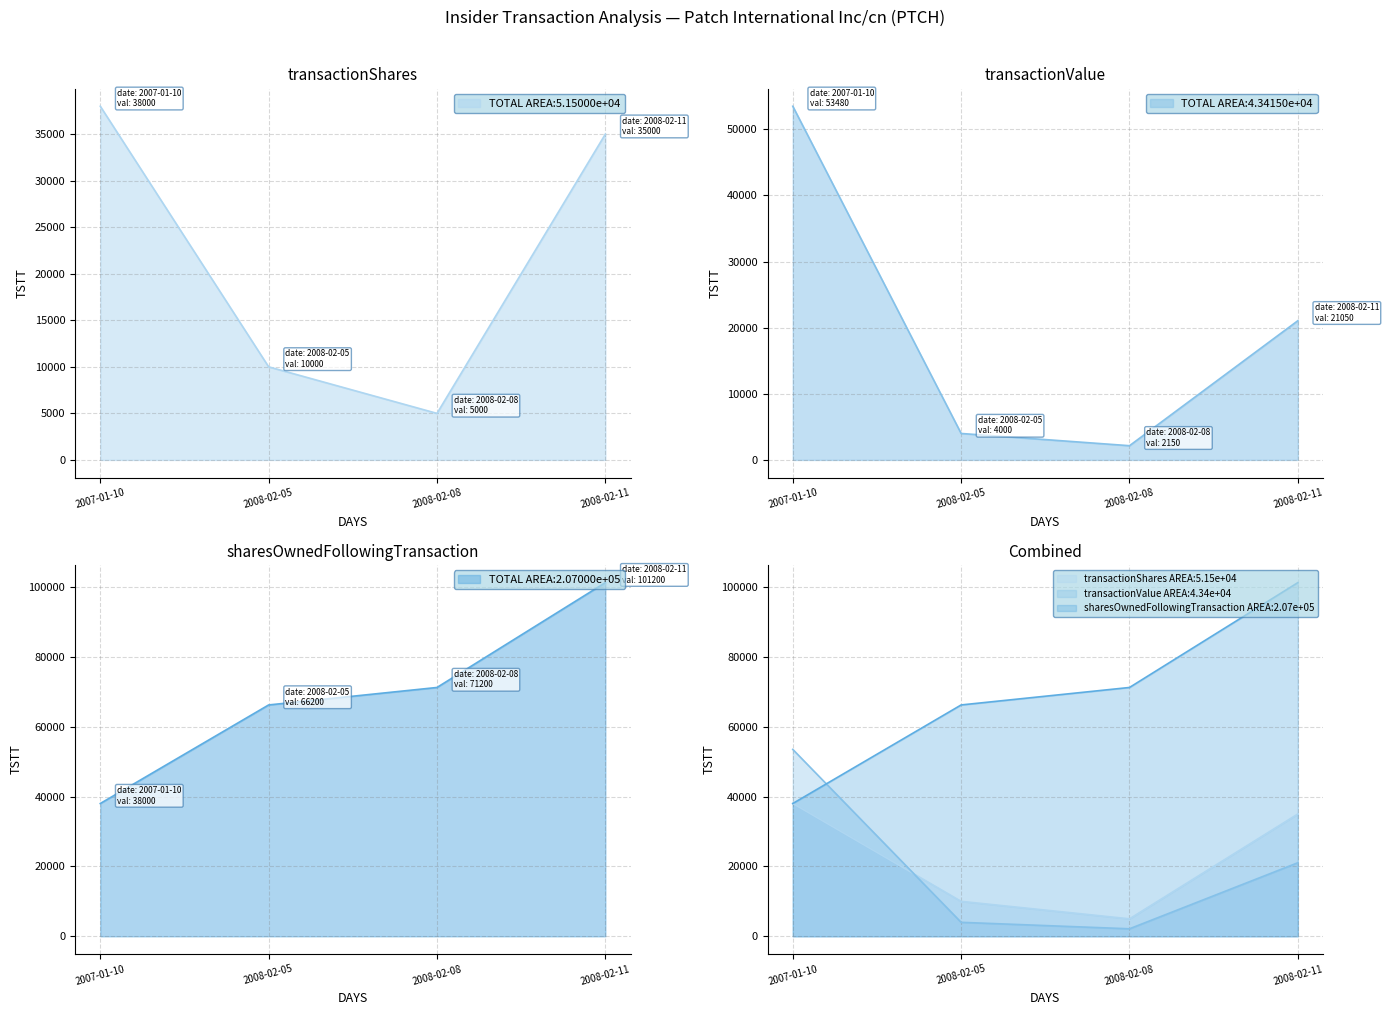

Is the value of sharesOwnedFollowingTransaction at 2008-02-08 greater than the value of transactionValue at 2008-02-05?

Yes